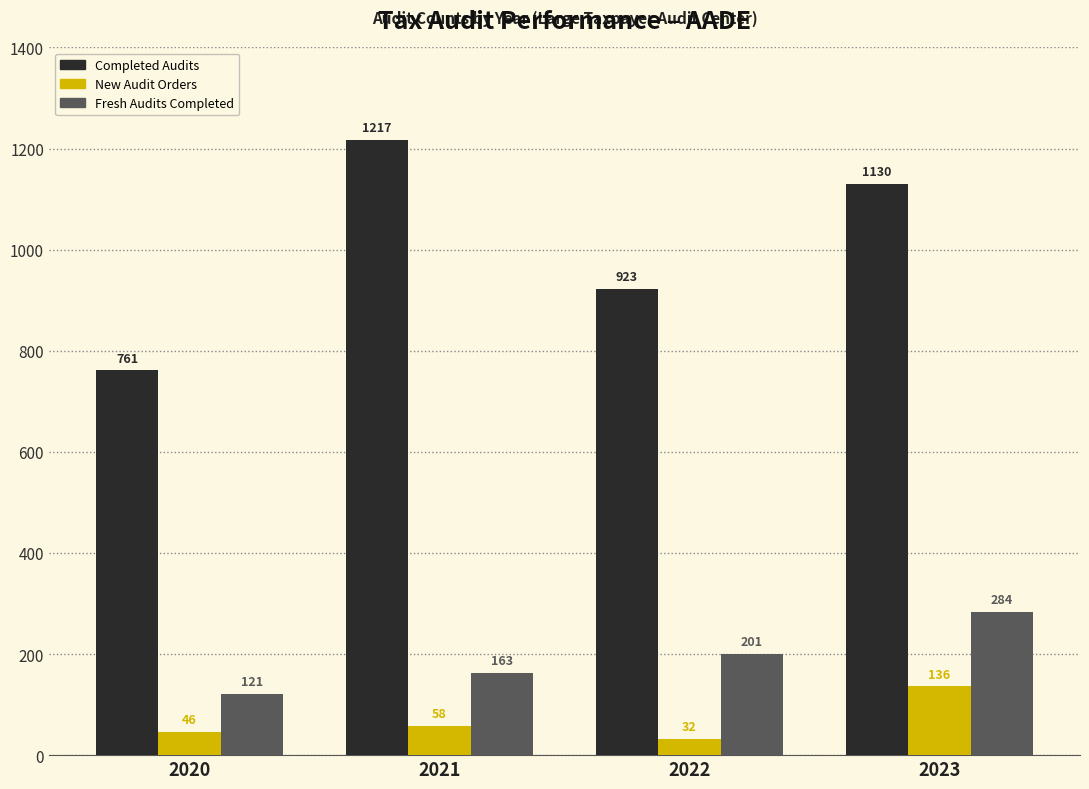

Reading left to right, extract all data points from this chart.

Completed Audits: 2020=761	2021=1217	2022=923	2023=1130
New Audit Orders: 2020=46	2021=58	2022=32	2023=136
Fresh Audits Completed: 2020=121	2021=163	2022=201	2023=284